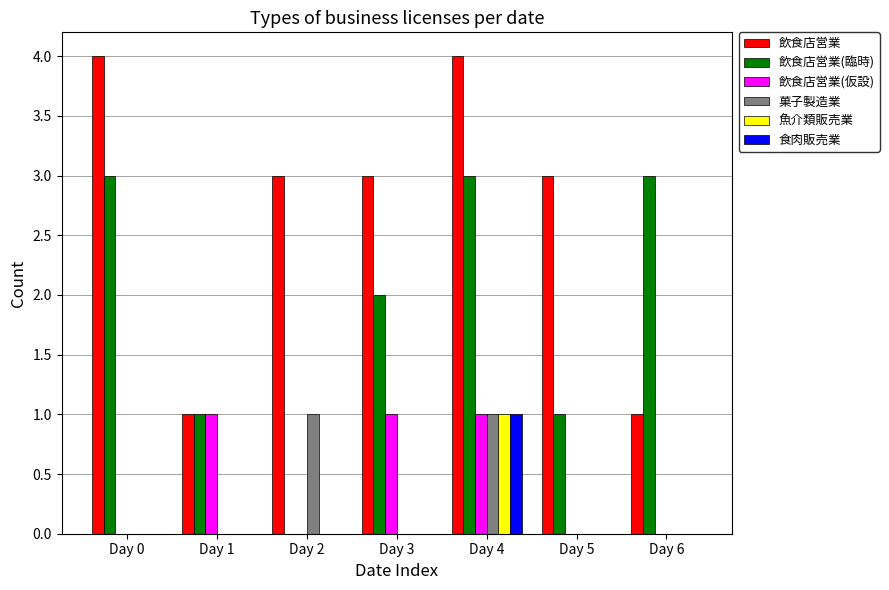

Is it true that 魚介類販売業 equals 0 at Day 1?

True